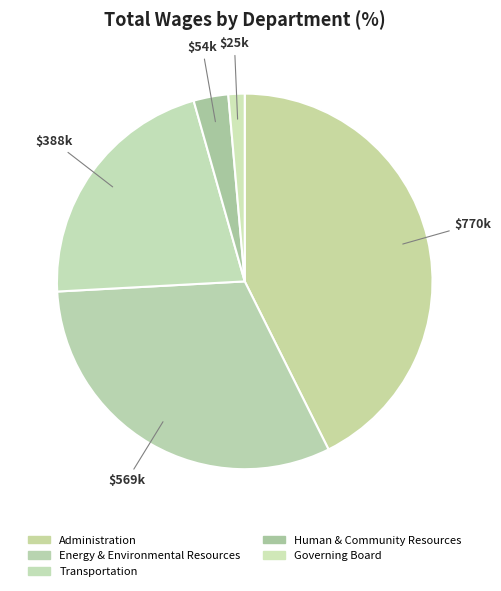

How many slices are in this pie chart?

5